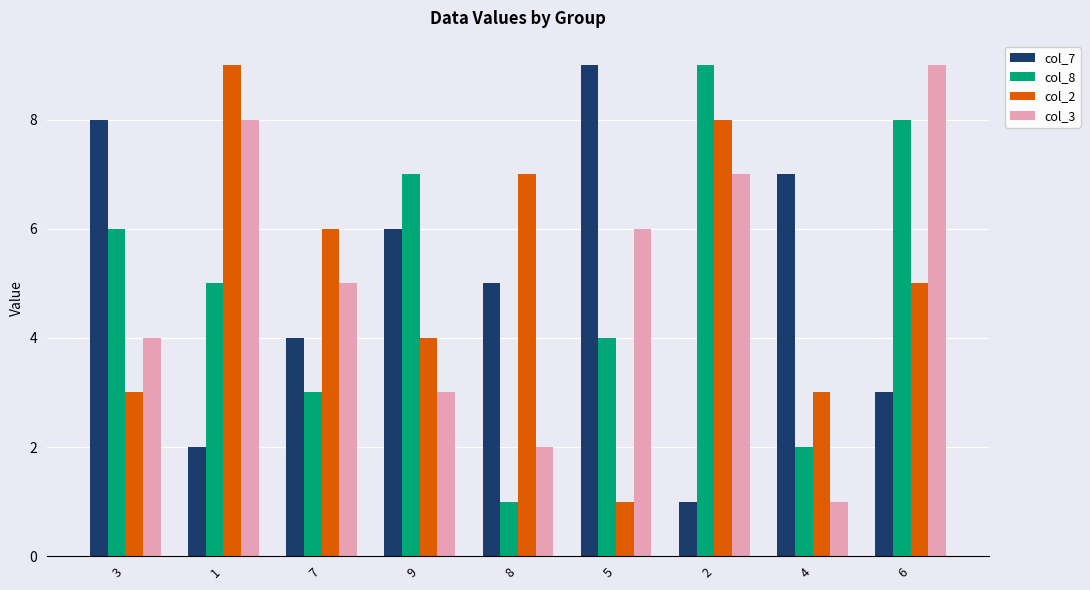

Rank the series at 5 from highest to lowest value.

col_7, col_3, col_8, col_2